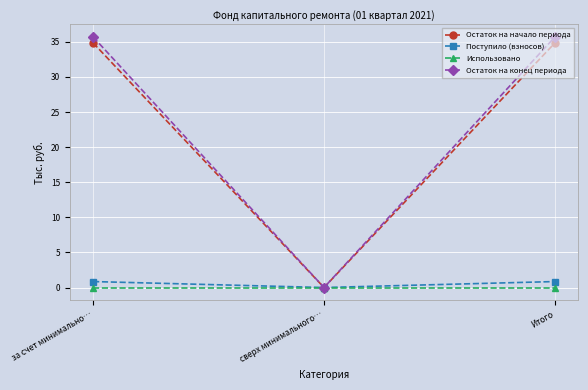

Does the chart display data point markers on the line(s)?

Yes